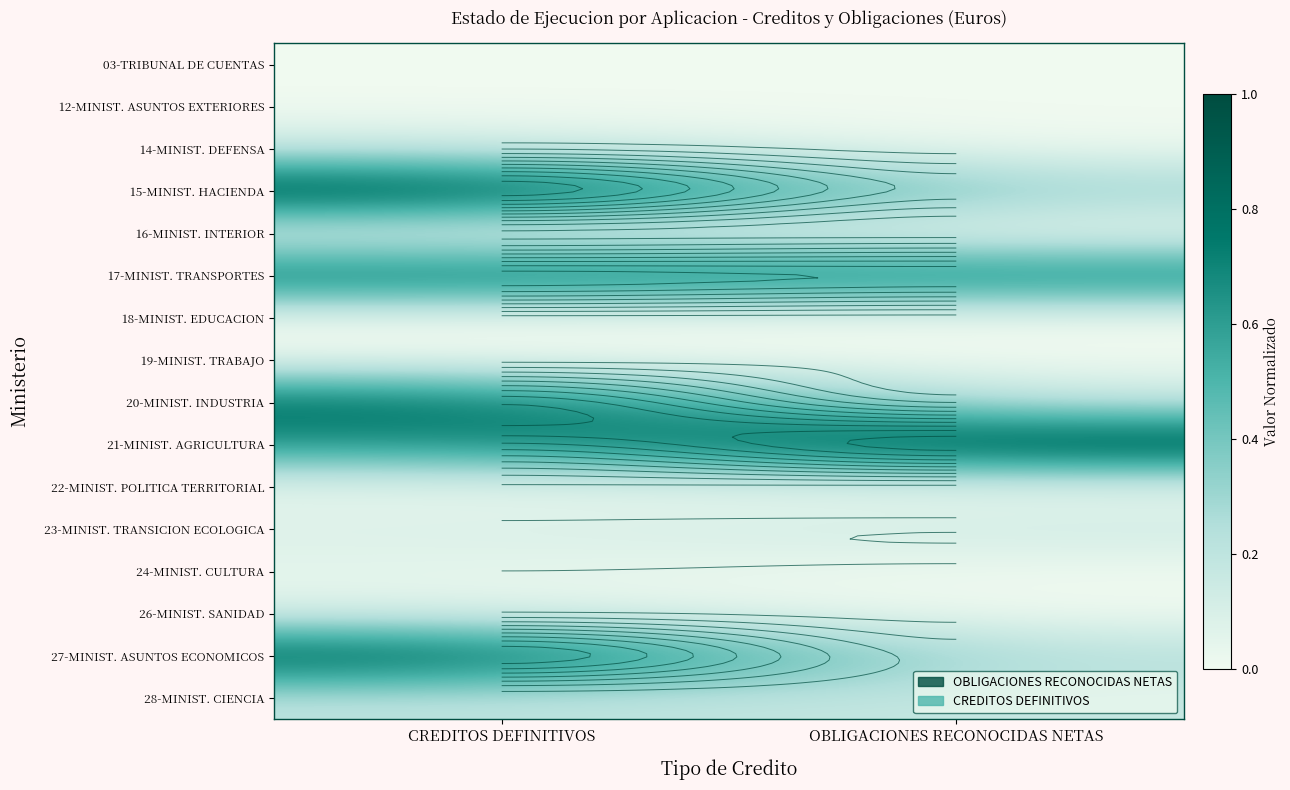

True or false: 22-MINIST. POLITICA TERRITORIAL has a value of 0.0 at OBLIGACIONES RECONOCIDAS NETAS.

True